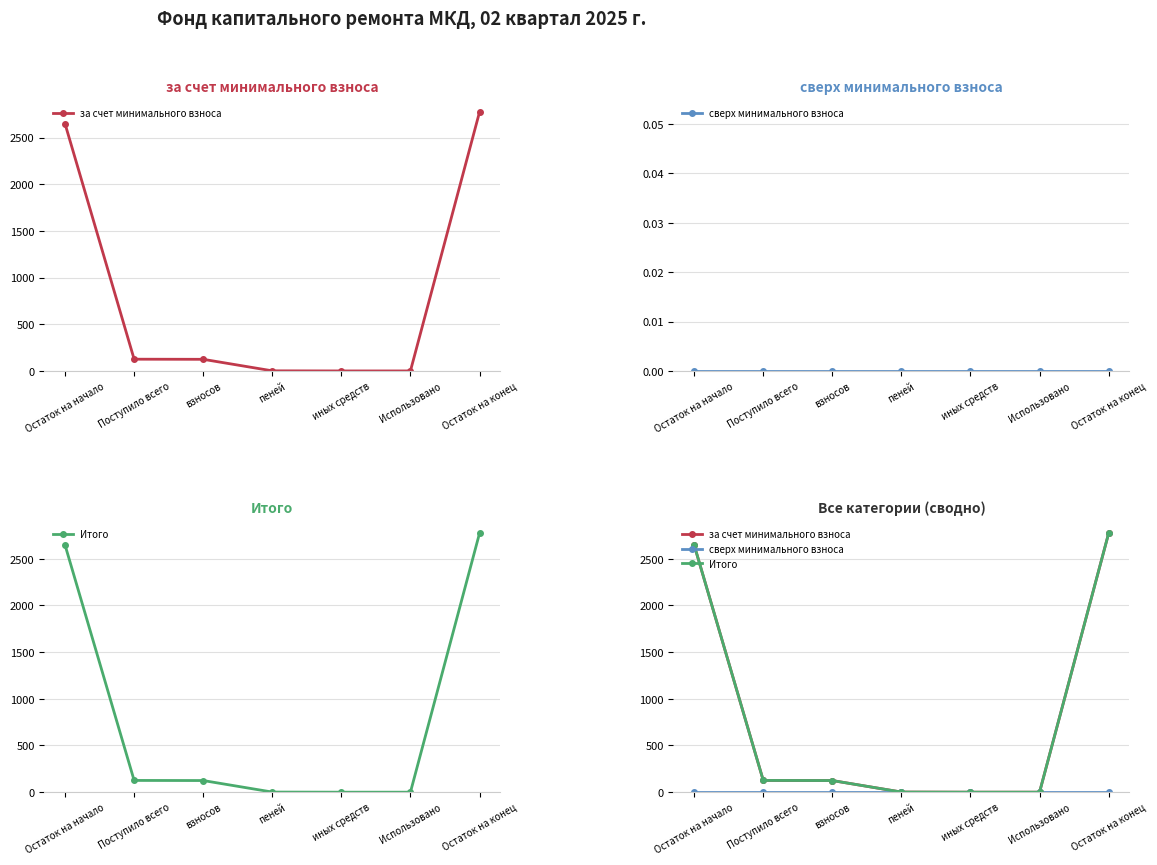

What position from the left is иных средств?

5